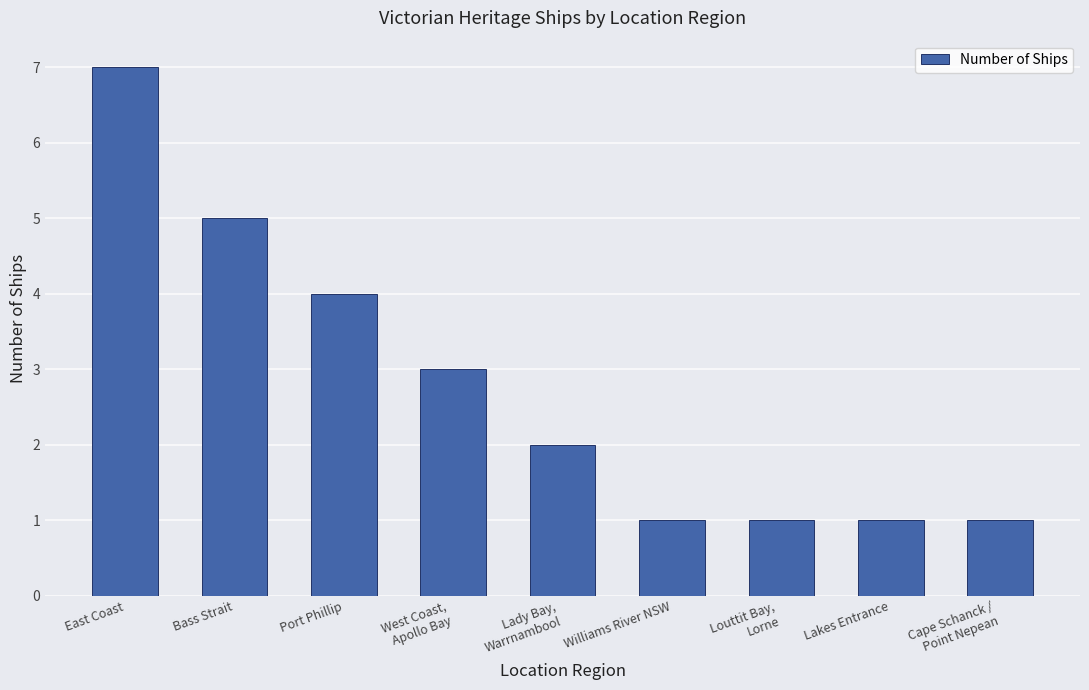

Where is the data nearest to the value 4?

Port Phillip